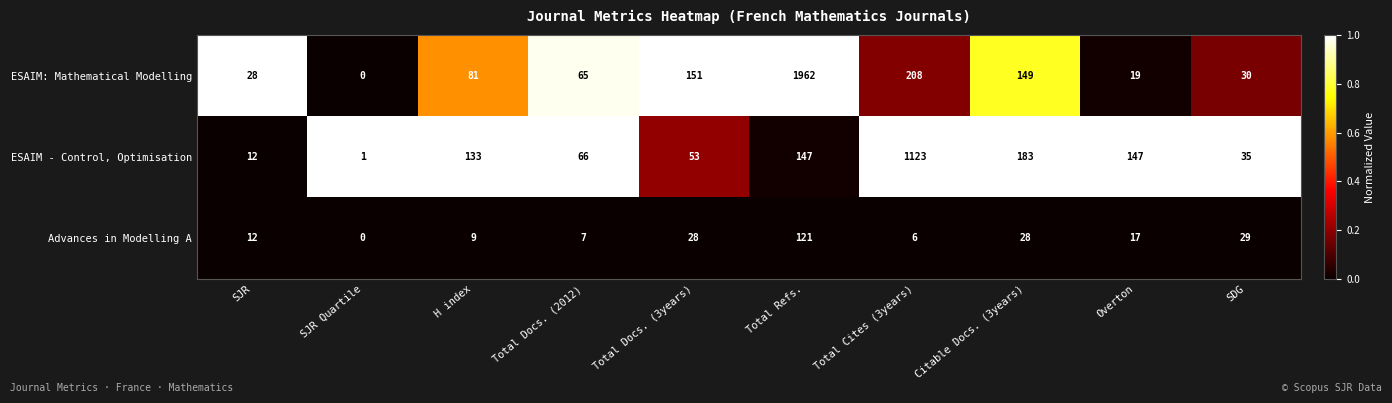

At which label does Advances in Modelling A reach its minimum?

SJR Quartile